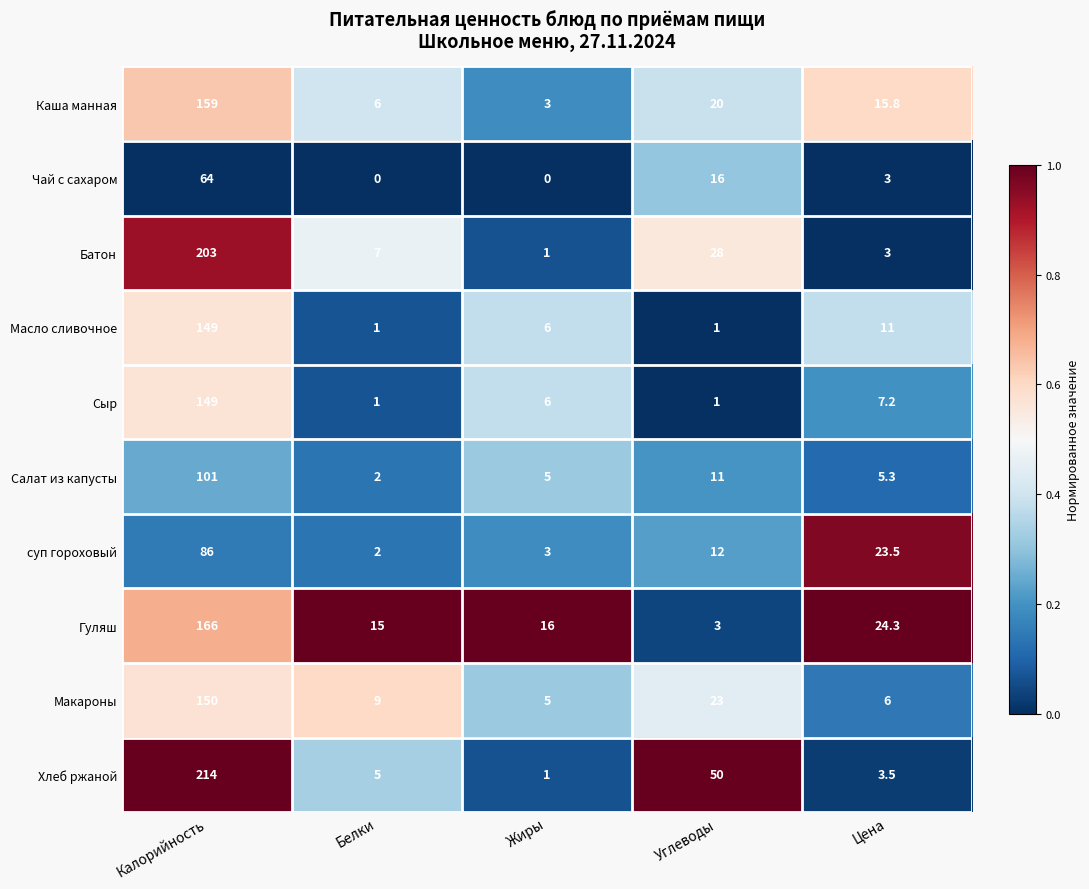

Rank the categories by Каша манная value from highest to lowest.

Калорийность, Углеводы, Цена, Белки, Жиры